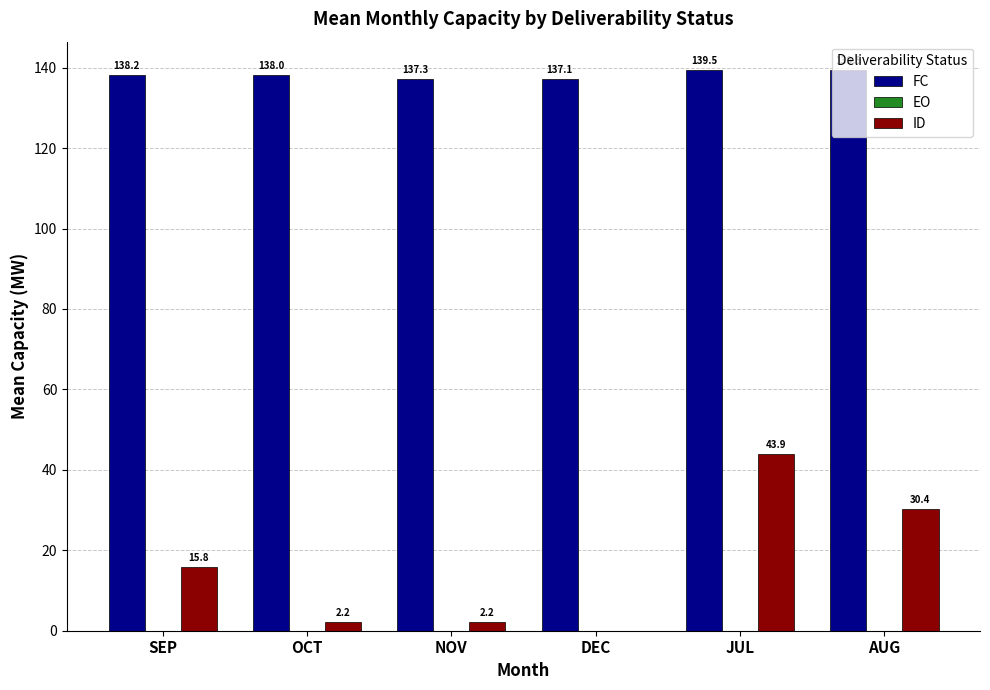

What is the approximate value of FC at OCT?

138.0